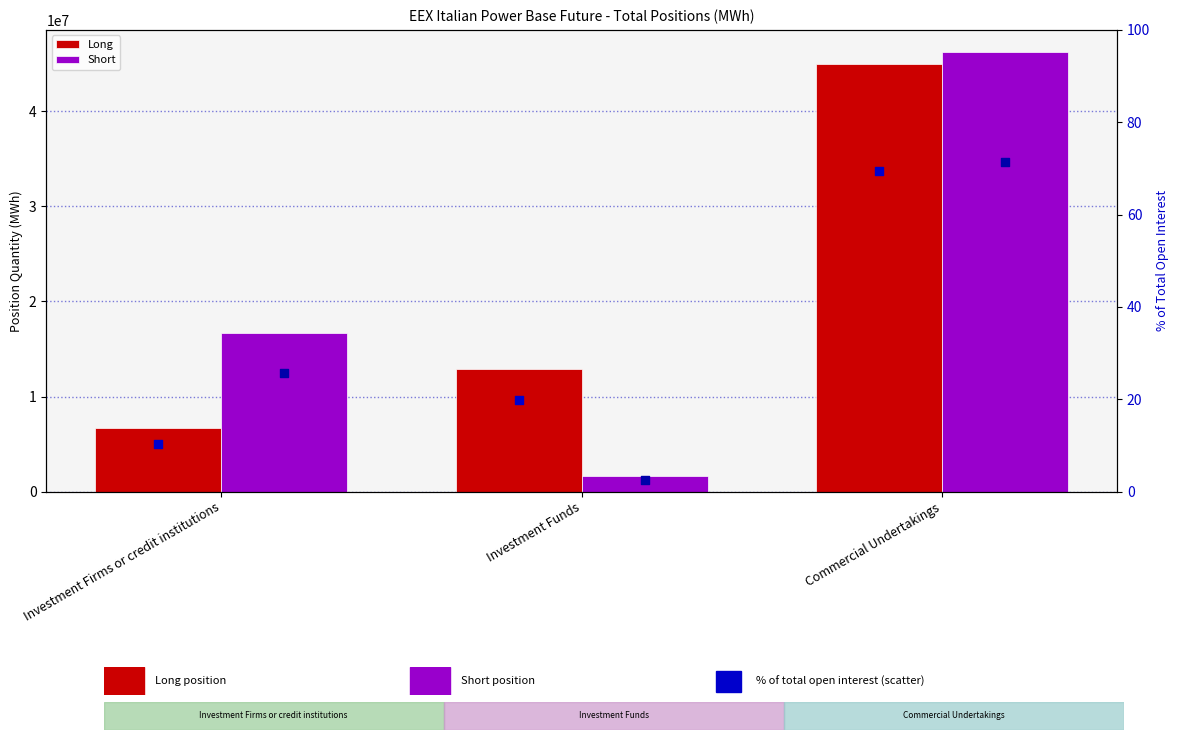

At which category is the sum across all series the highest?

Commercial Undertakings